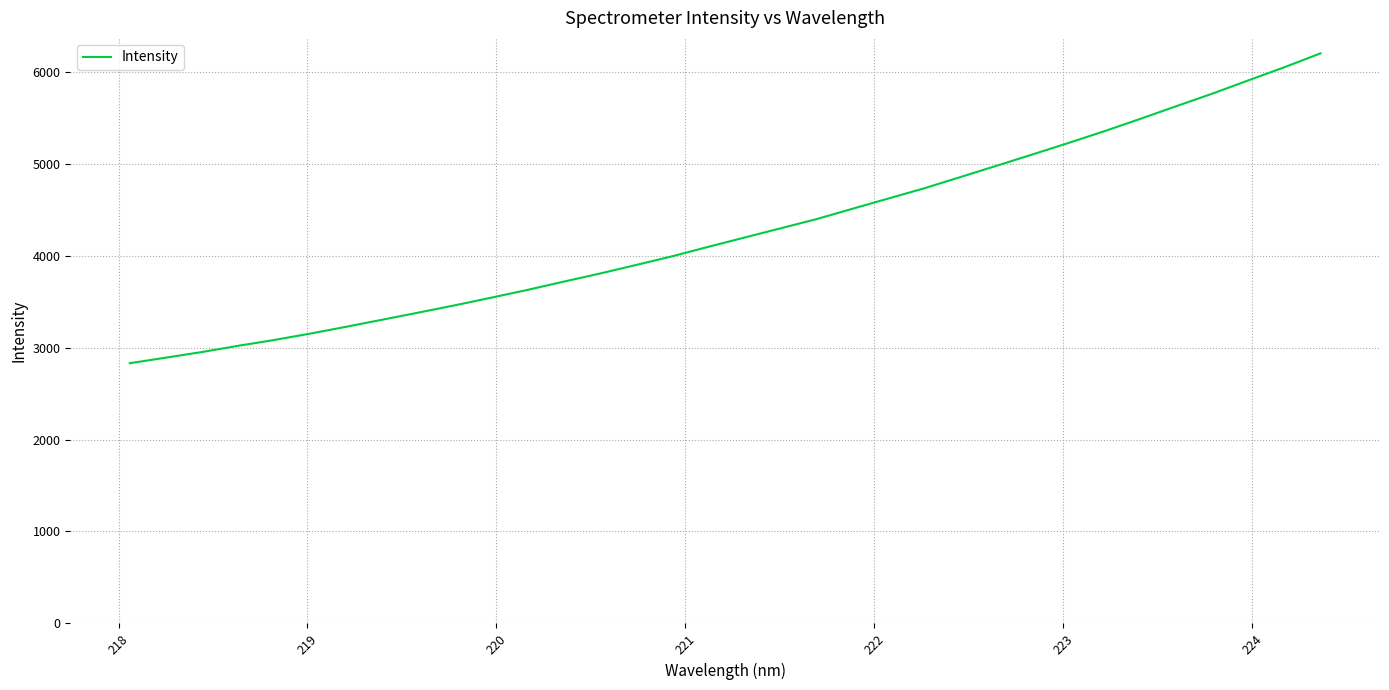

What is the difference between the maximum and minimum values?

3369.0